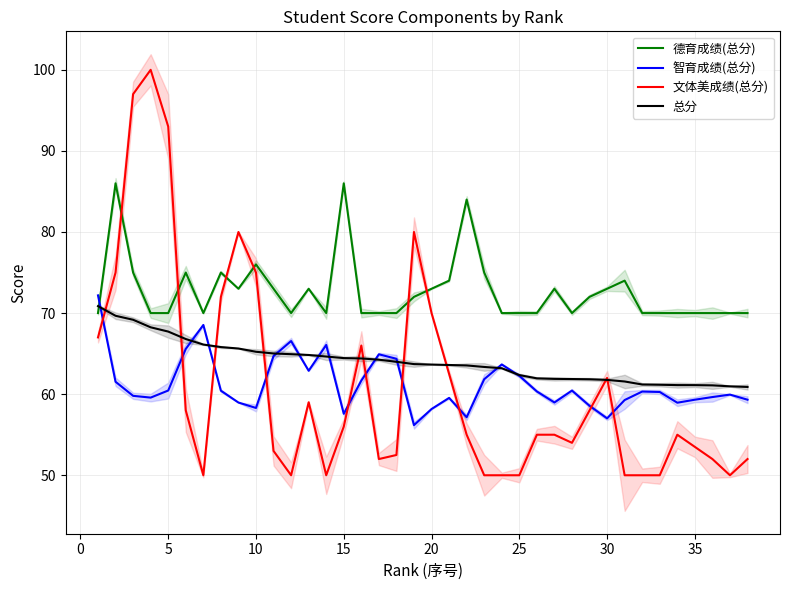

How many values in the 智育成绩(总分) series exceed 60?

20